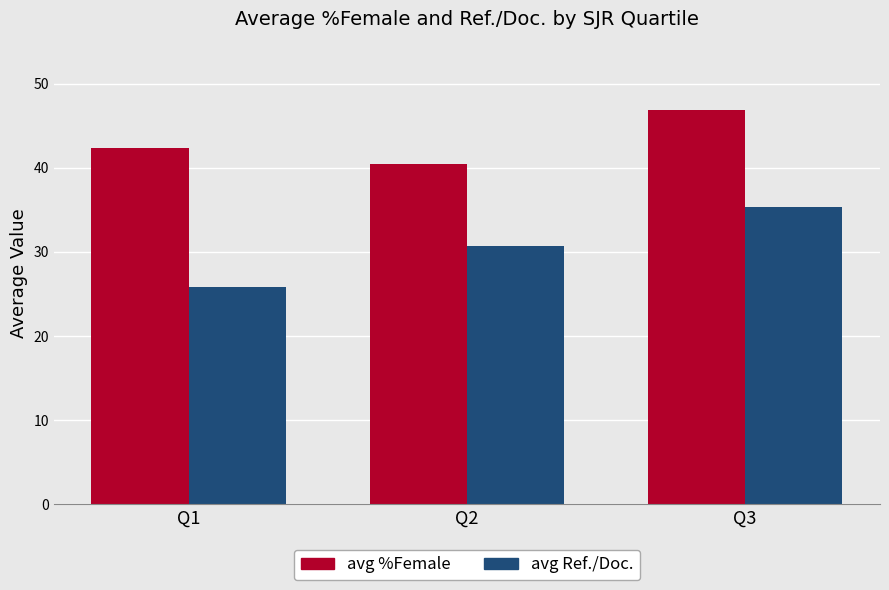

List the labels in order of avg %Female value, largest first.

Q3, Q1, Q2